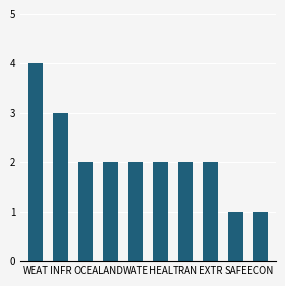

What is the sum of the values at INFR and HEAL?

5